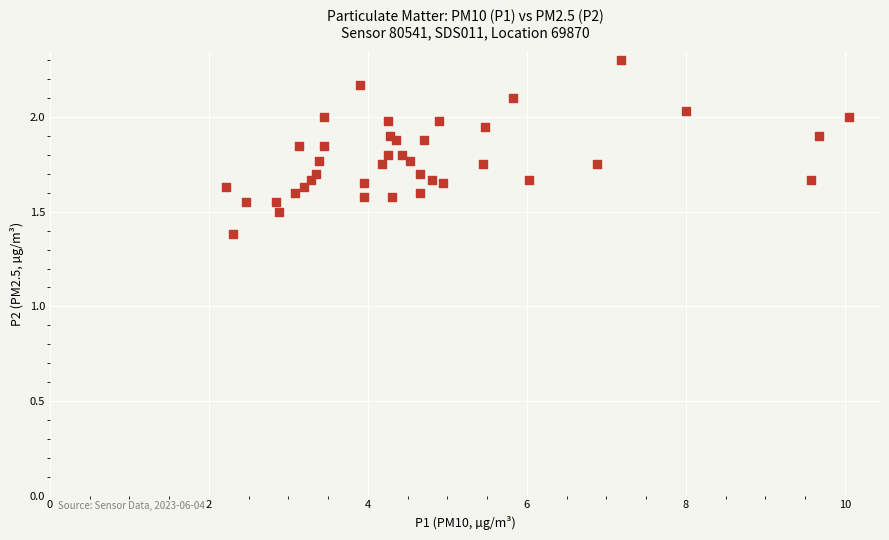

What Y value in the scatter plot is closest to 1?

1.4